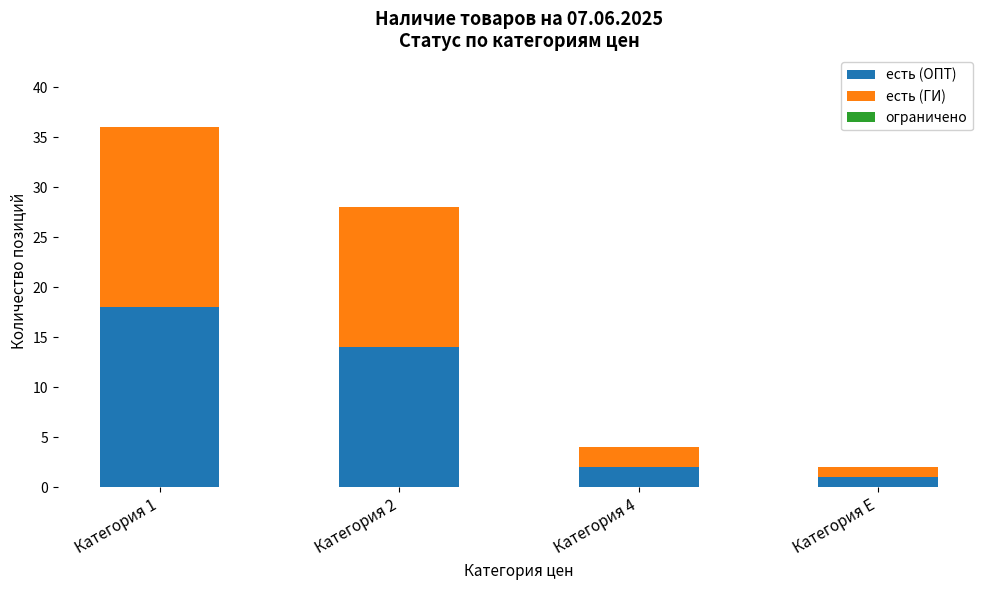

List the labels in order of есть (ОПТ) value, largest first.

Категория 1, Категория 2, Категория 4, Категория E